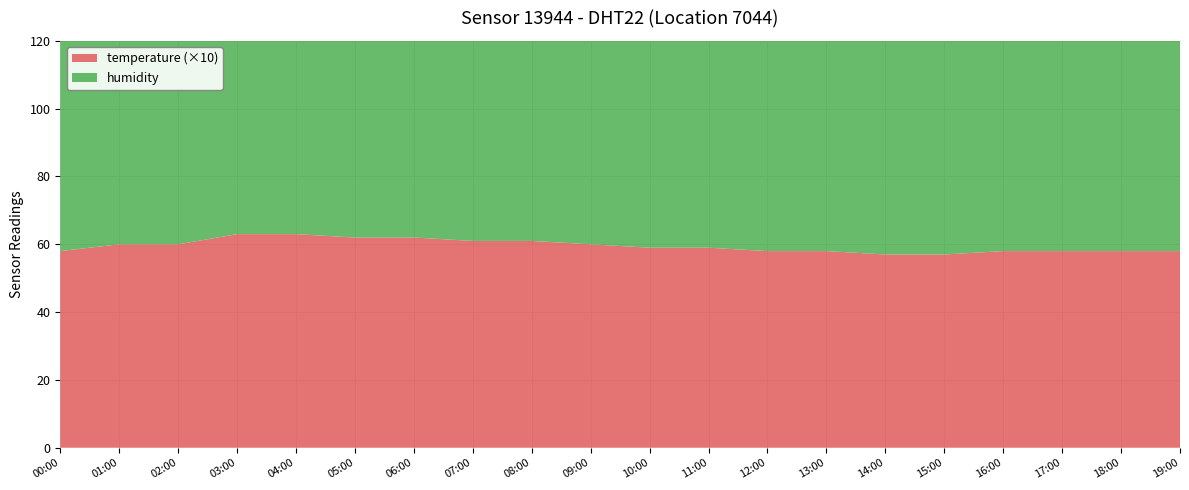

Reading left to right, what are all the values shown in this chart?

humidity: 00:00=71.3	01:00=90.4	02:00=96.0	03:00=99.9	04:00=99.9	05:00=98.0	06:00=97.0	07:00=95.0	08:00=93.5	09:00=91.1	10:00=89.2	11:00=87.1	12:00=85.0	13:00=83.5	14:00=81.2	15:00=78.9	16:00=76.8	17:00=75.0	18:00=73.5	19:00=72.0
temperature: 00:00=5.8	01:00=6.0	02:00=6.0	03:00=6.3	04:00=6.3	05:00=6.2	06:00=6.2	07:00=6.1	08:00=6.1	09:00=6.0	10:00=5.9	11:00=5.9	12:00=5.8	13:00=5.8	14:00=5.7	15:00=5.7	16:00=5.8	17:00=5.8	18:00=5.8	19:00=5.8